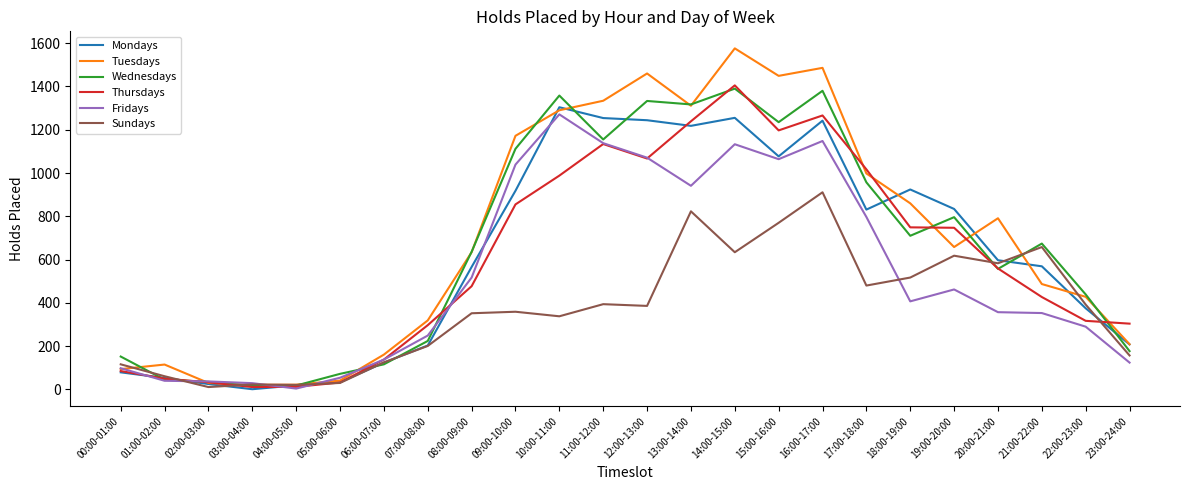

What is the spread (max minus min) of values at 00:00-01:00?

73